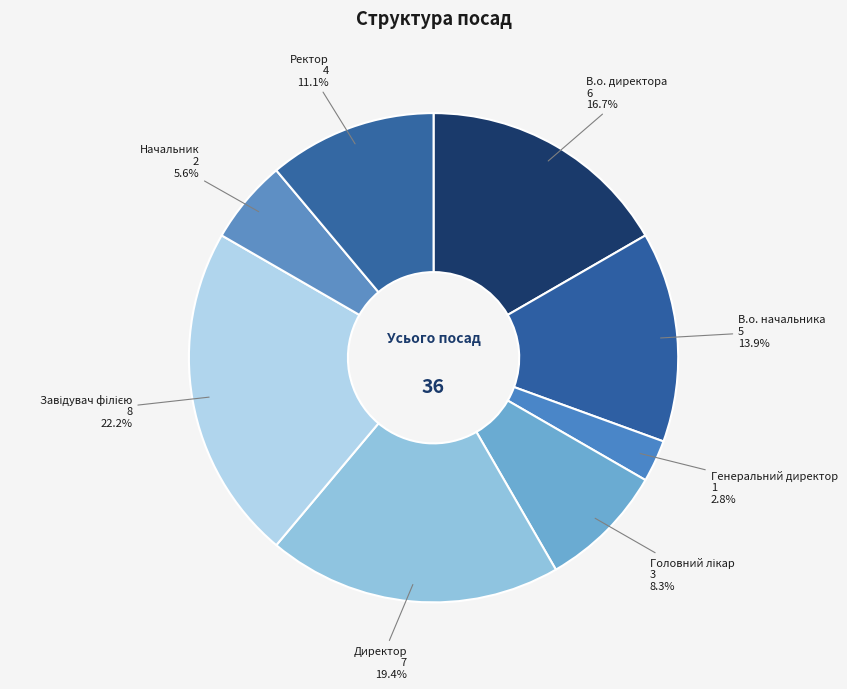

To the nearest percent, what is the difference between the largest and smallest slice percentages?

19%